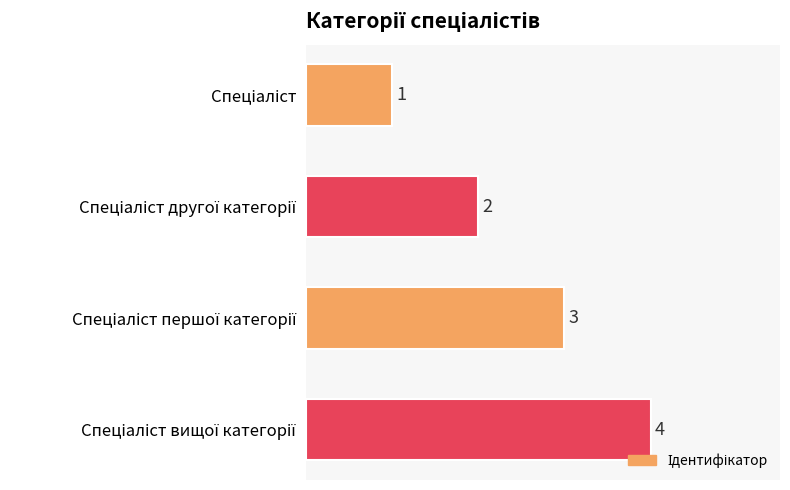

What is the smallest value displayed?

1